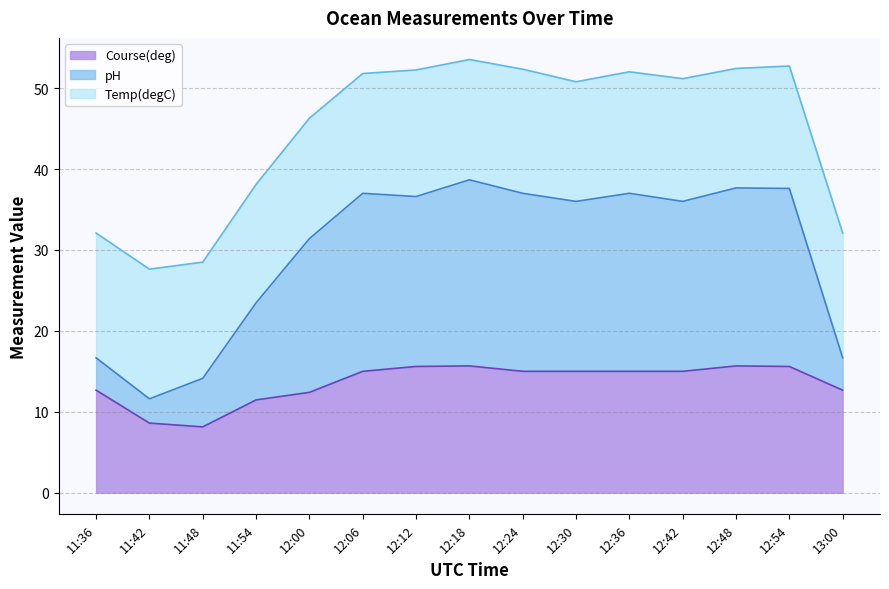

True or false: Course(deg) has a value of 8.1 at 11:48.

True